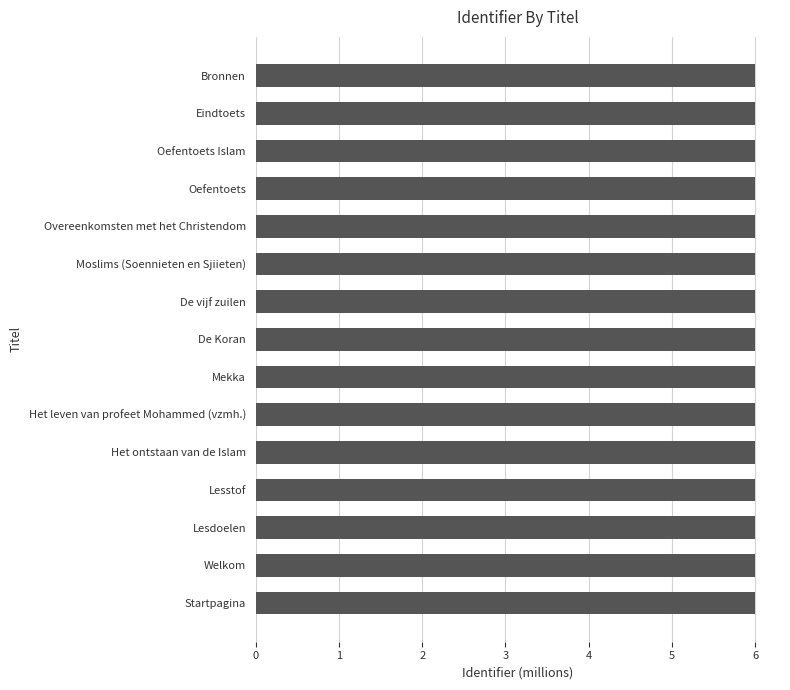

What is the ratio of the value at Het ontstaan van de Islam to the value at Moslims (Soennieten en Sjiieten)?

1.0